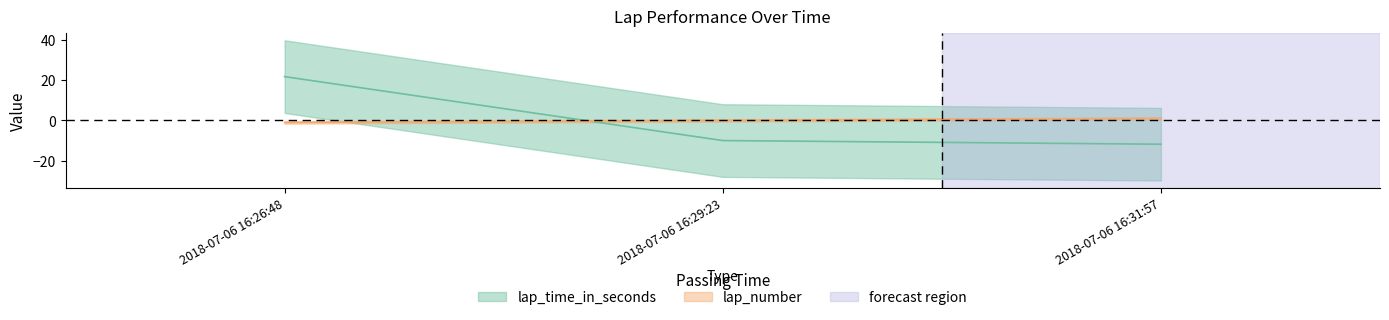

The value of lap_number at 2018-07-06 16:29:23 is 0.0. True or false?

True